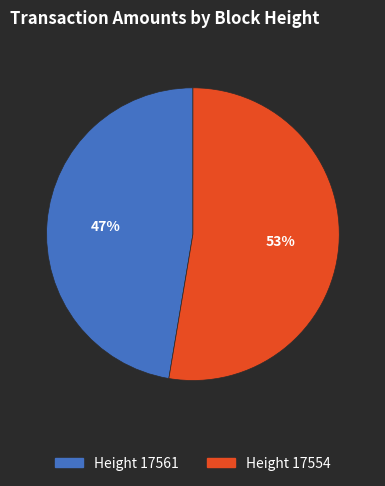

Is there a majority slice in this chart?

Yes